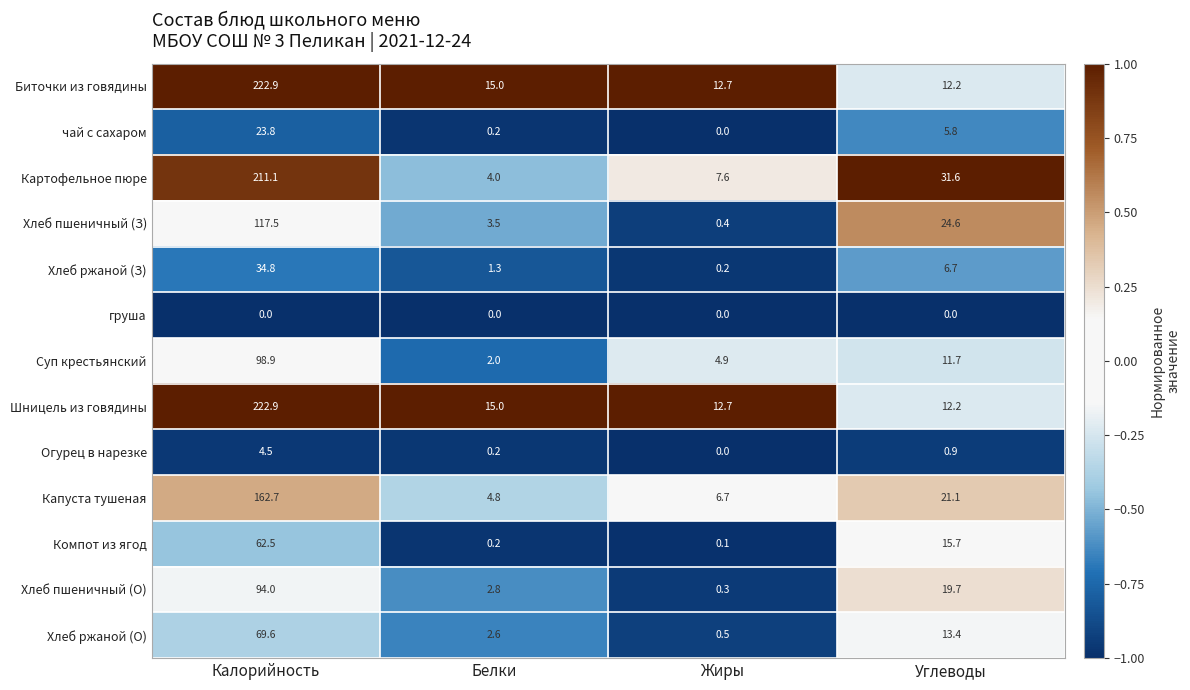

What is the difference between the highest and lowest values at Жиры?

12.7